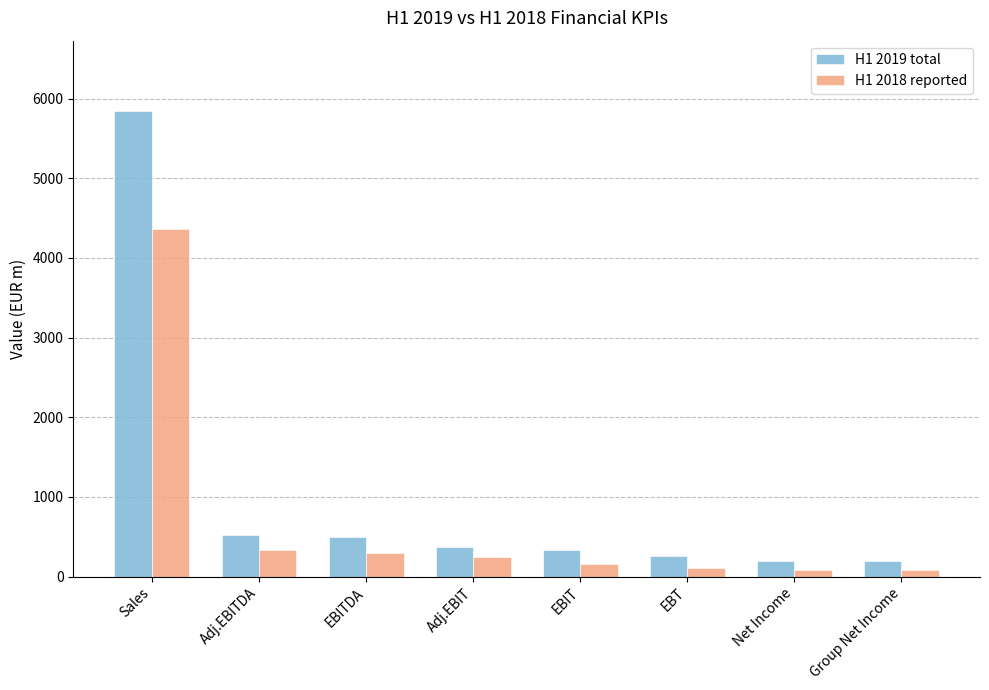

Which series has the widest spread of values?

H1 2019 total